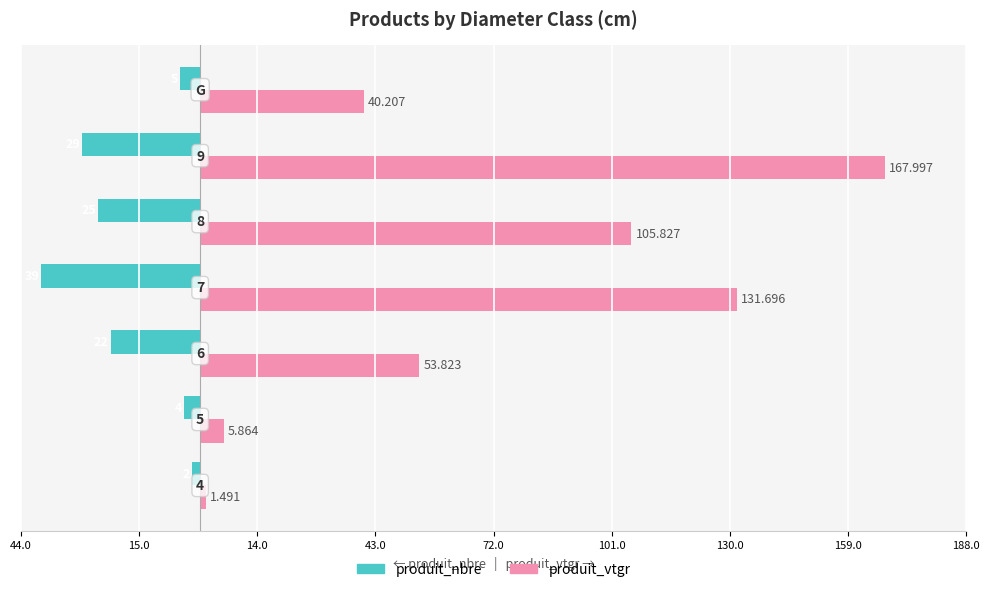

What are all the series names shown in the legend?

produit_nbre, produit_vtgr